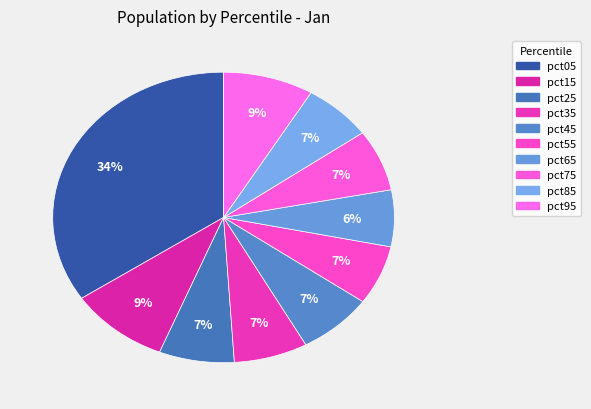

Count the number of slices in the pie.

10